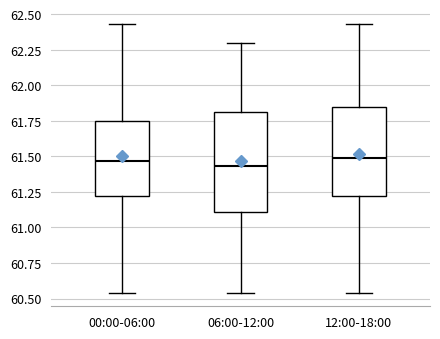

Comparing the boxes themselves (not the whiskers), which one is the tallest?

06:00-12:00